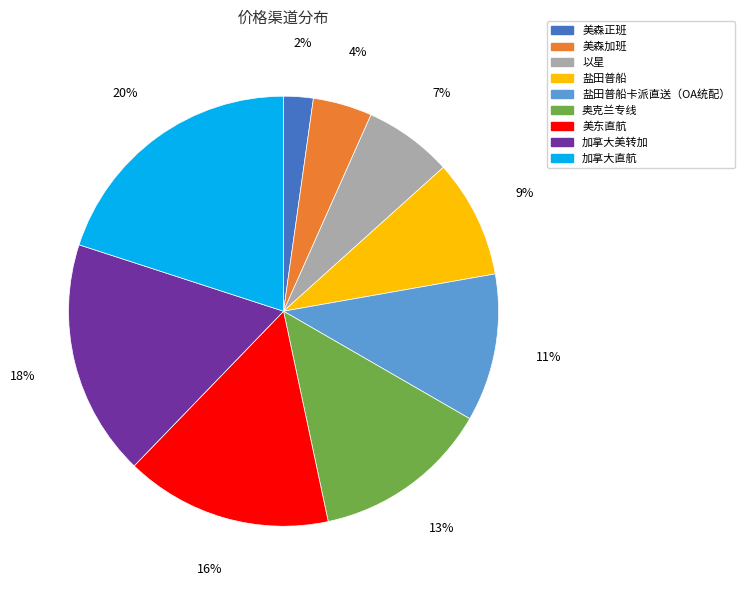

Rank the categories by value from highest to lowest.

加拿大直航, 加拿大美转加, 美东直航, 奥克兰专线, 盐田普船卡派直送（OA统配）, 盐田普船, 以星, 美森加班, 美森正班